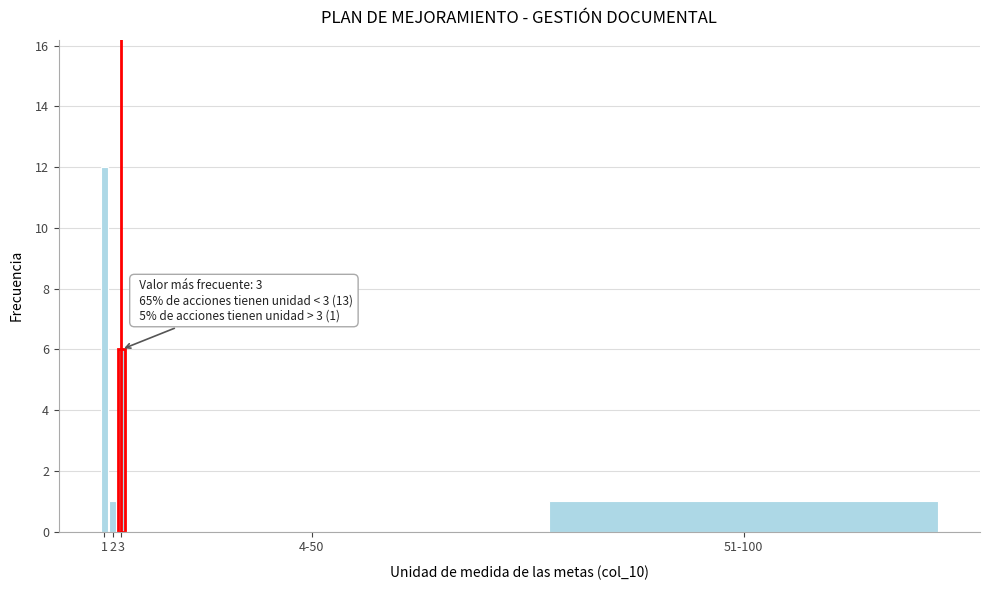

Reading left to right, extract all data points from this chart.

1=12	2=1	3=6	4-50=0	51-100=1